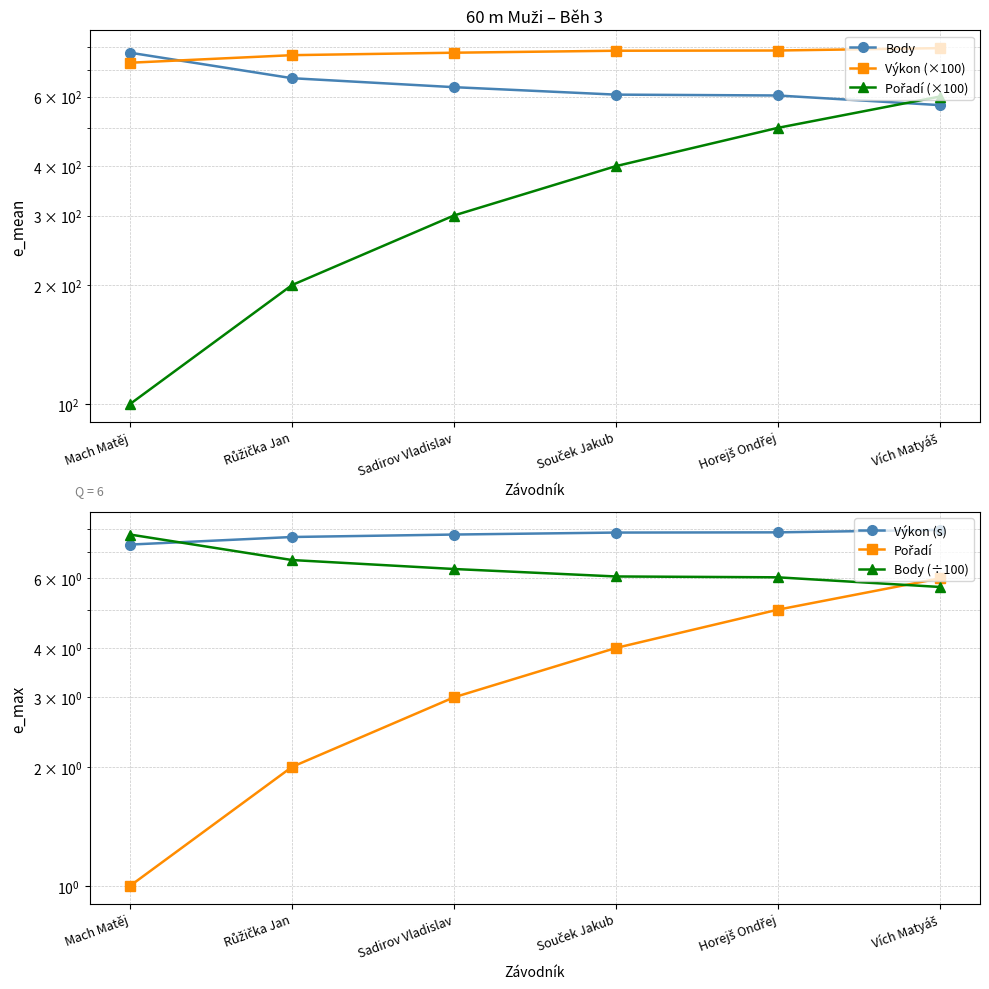

Which series changed the most between Mach Matěj and Vích Matyáš?

Pořadí (×100)